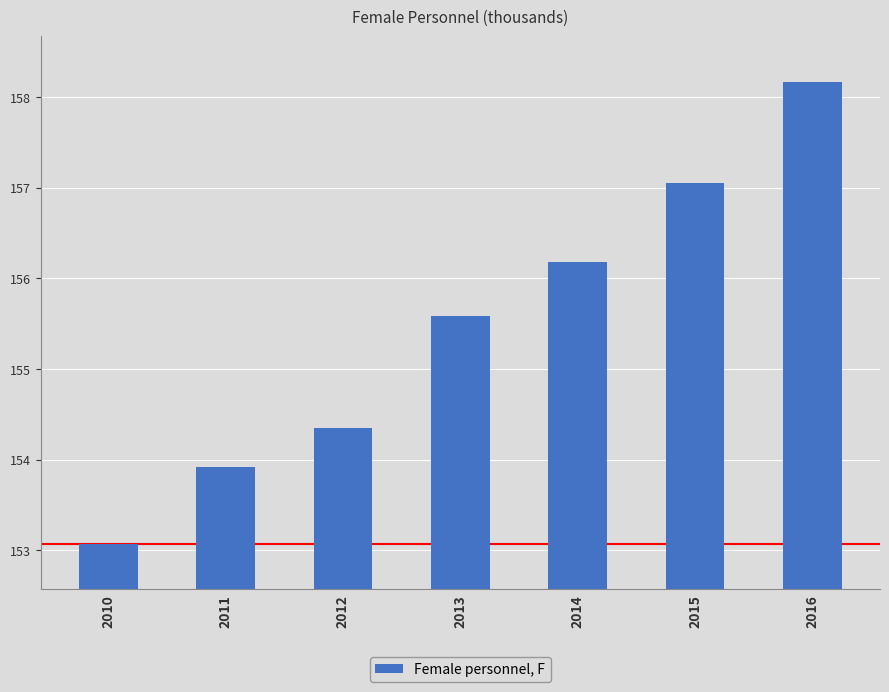

The value at 2014 is 156.2. True or false?

True